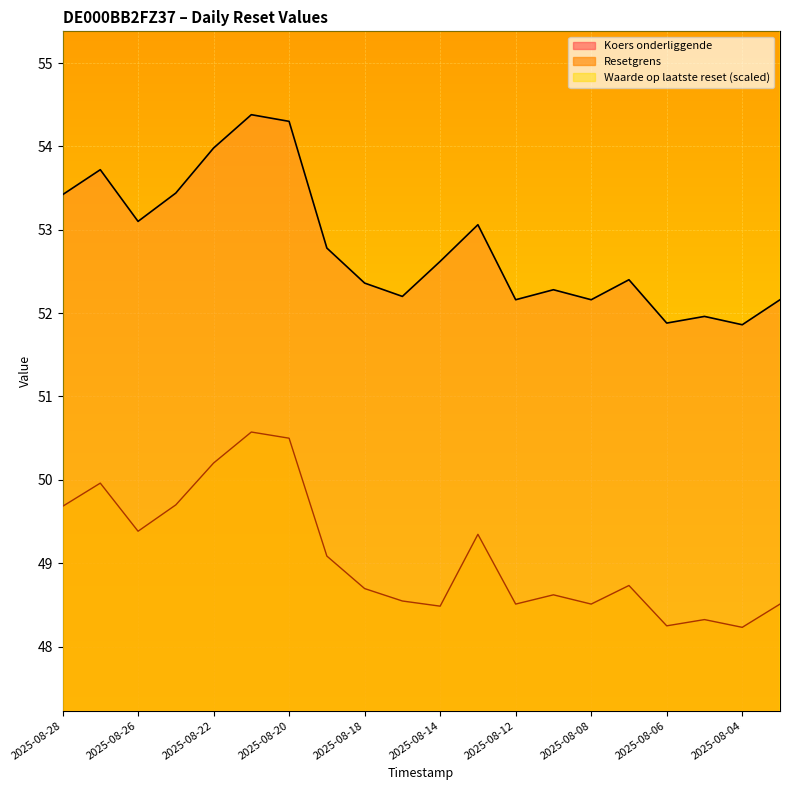

True or false: Koers onderliggende has more than 2 points higher than both neighbors.

True